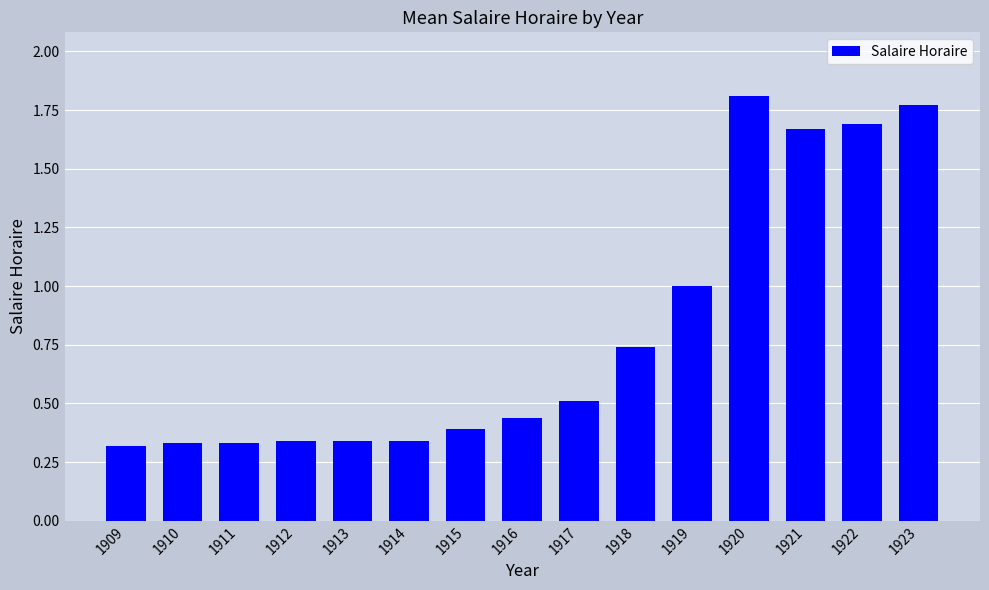

The value at 1922 is 1.7. True or false?

True